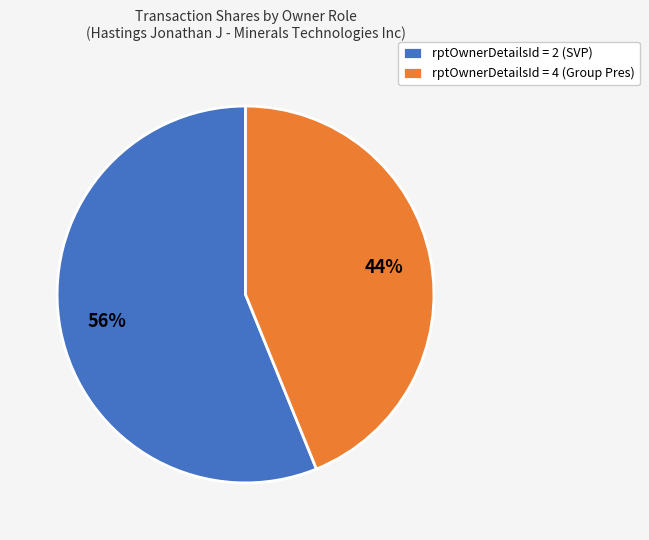

To the nearest percent, what percentage of the pie is rptOwnerDetailsId = 4 (Group Pres)?

44%